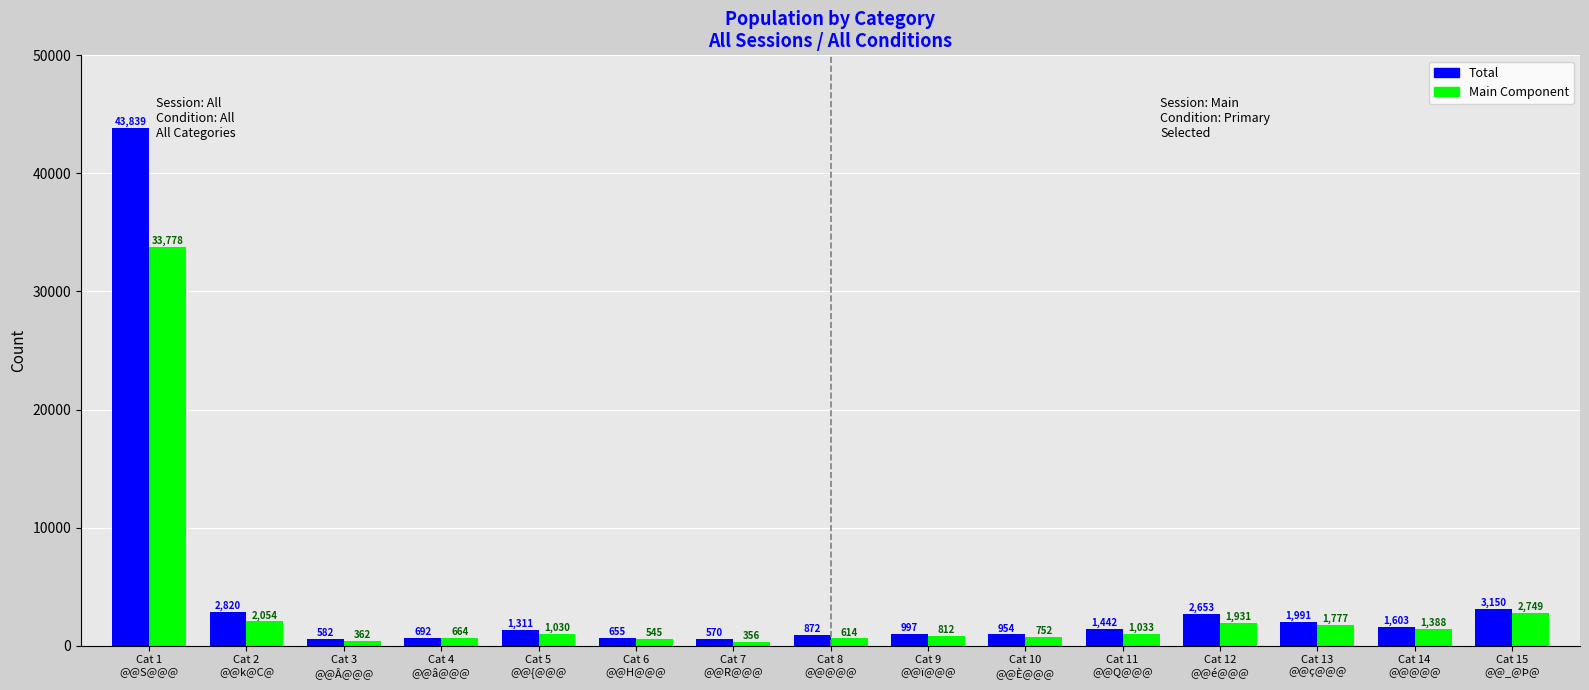

What is the highest value of the Main Component series?

33778